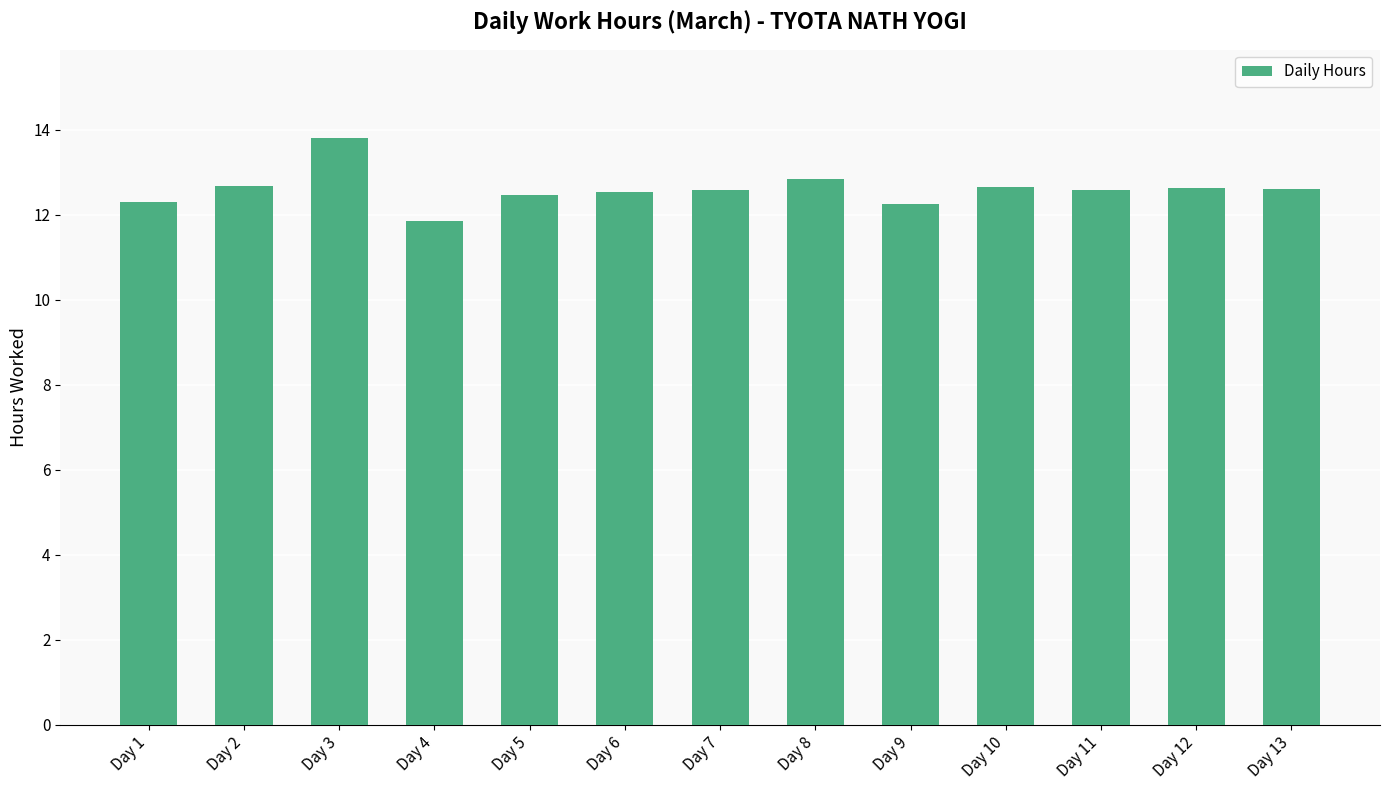

What is the value of the 9th bar from the left?

12.3